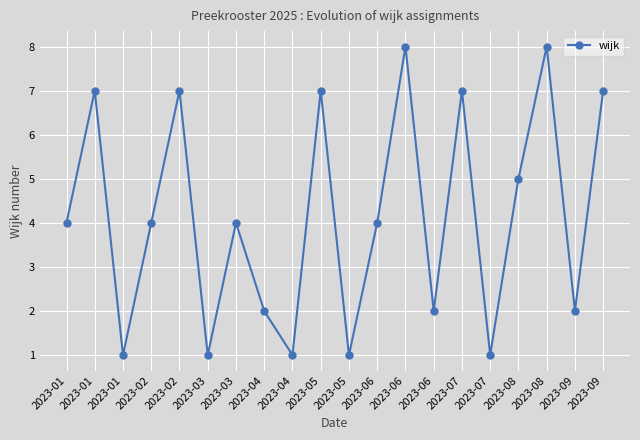

Is this an area chart (filled region under the line)?

No